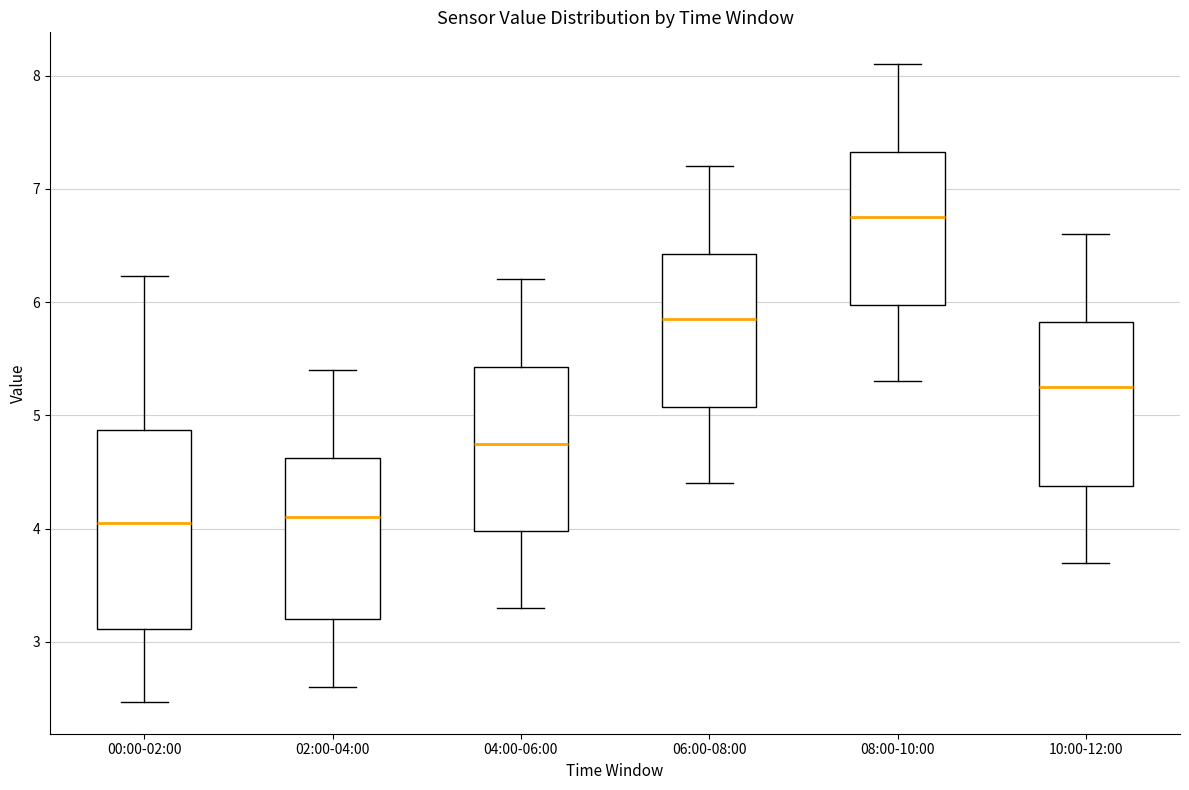

Reading left to right, read every box against the y-axis: the position of its median line, the range the box covers, and the ends of its whiskers. The values are not printed on the chart, so give them approximately, as read against the axis.

00:00-02:00: median 4.1, box 3.1 to 4.9, whiskers 2.5 to 6.2
02:00-04:00: median 4.1, box 3.2 to 4.6, whiskers 2.6 to 5.4
04:00-06:00: median 4.8, box 4.0 to 5.4, whiskers 3.3 to 6.2
06:00-08:00: median 5.9, box 5.1 to 6.4, whiskers 4.4 to 7.2
08:00-10:00: median 6.8, box 6.0 to 7.3, whiskers 5.3 to 8.1
10:00-12:00: median 5.3, box 4.4 to 5.8, whiskers 3.7 to 6.6